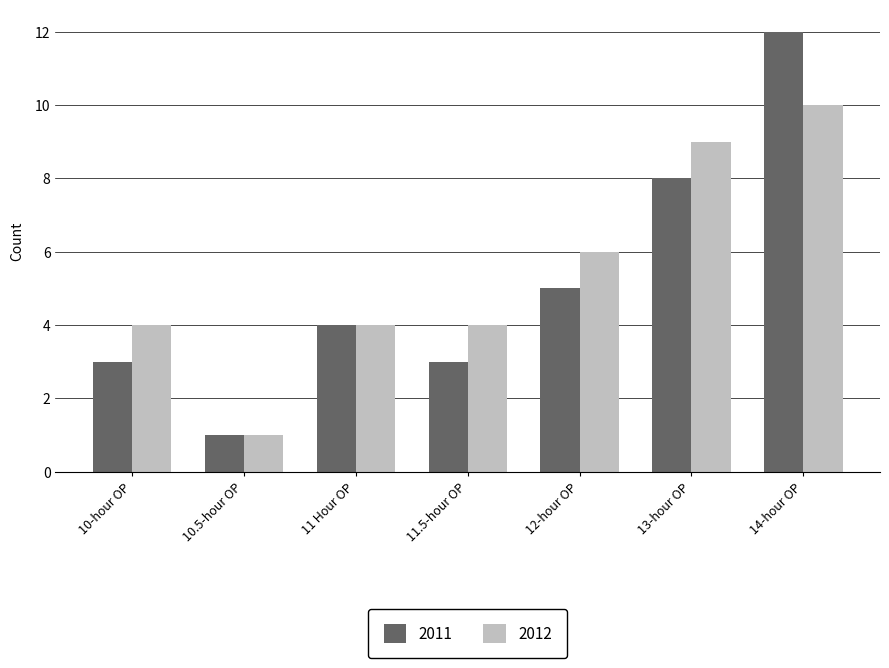

What is the approximate value of 2012 at 13-hour OP?

9